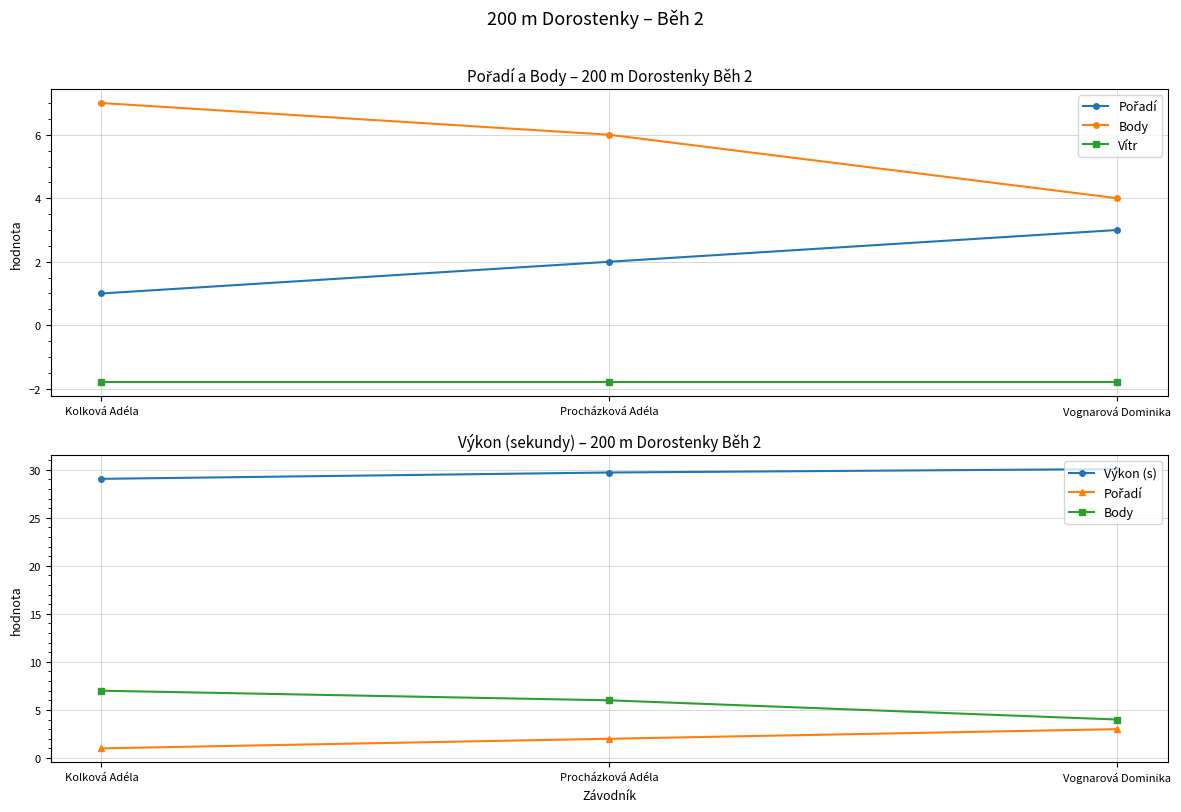

Reading left to right, extract all data points from this chart.

Pořadí: Kolková Adéla=1.0	Procházková Adéla=2.0	Vognarová Dominika=3.0
Body: Kolková Adéla=7.0	Procházková Adéla=6.0	Vognarová Dominika=4.0
Vítr: Kolková Adéla=-1.8	Procházková Adéla=-1.8	Vognarová Dominika=-1.8
Výkon (s): Kolková Adéla=29.1	Procházková Adéla=29.7	Vognarová Dominika=30.1